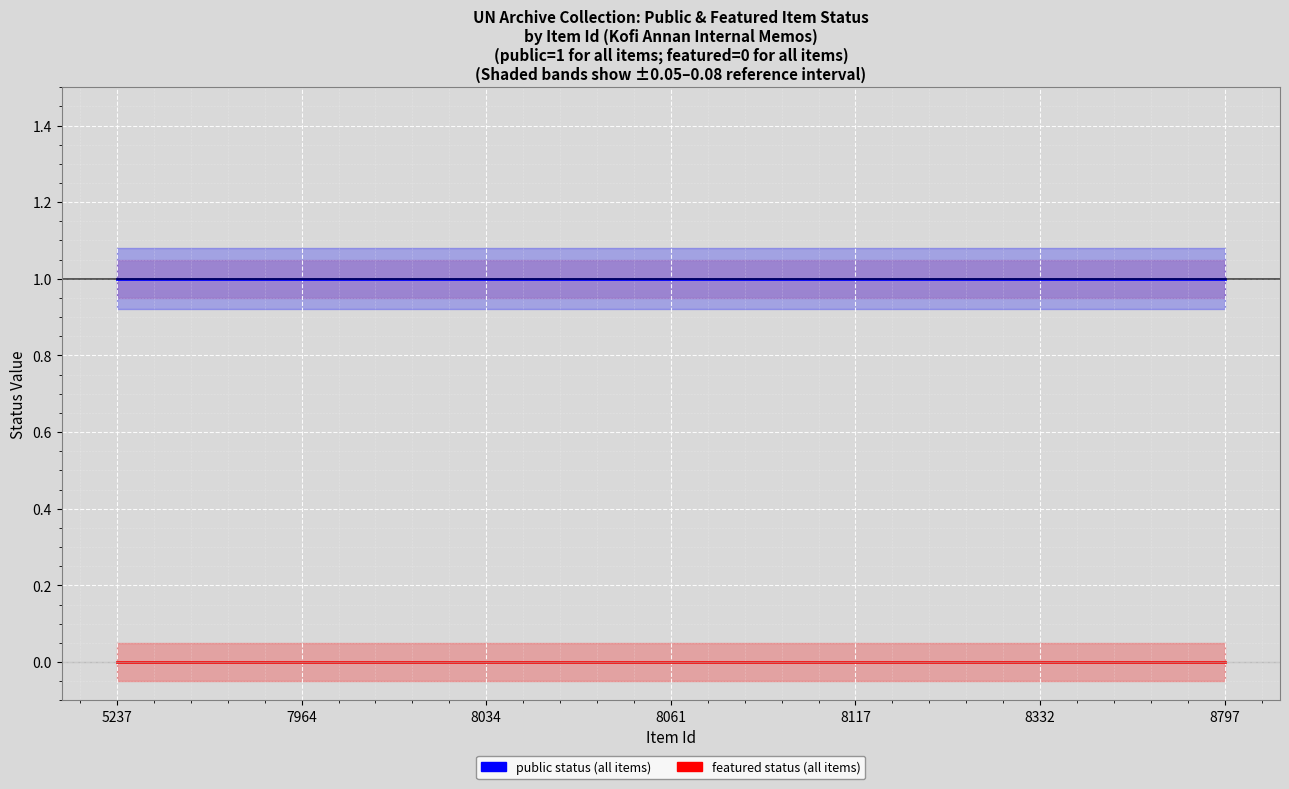

List the series in order of their peak value, lowest first.

featured (all items), public (all items)